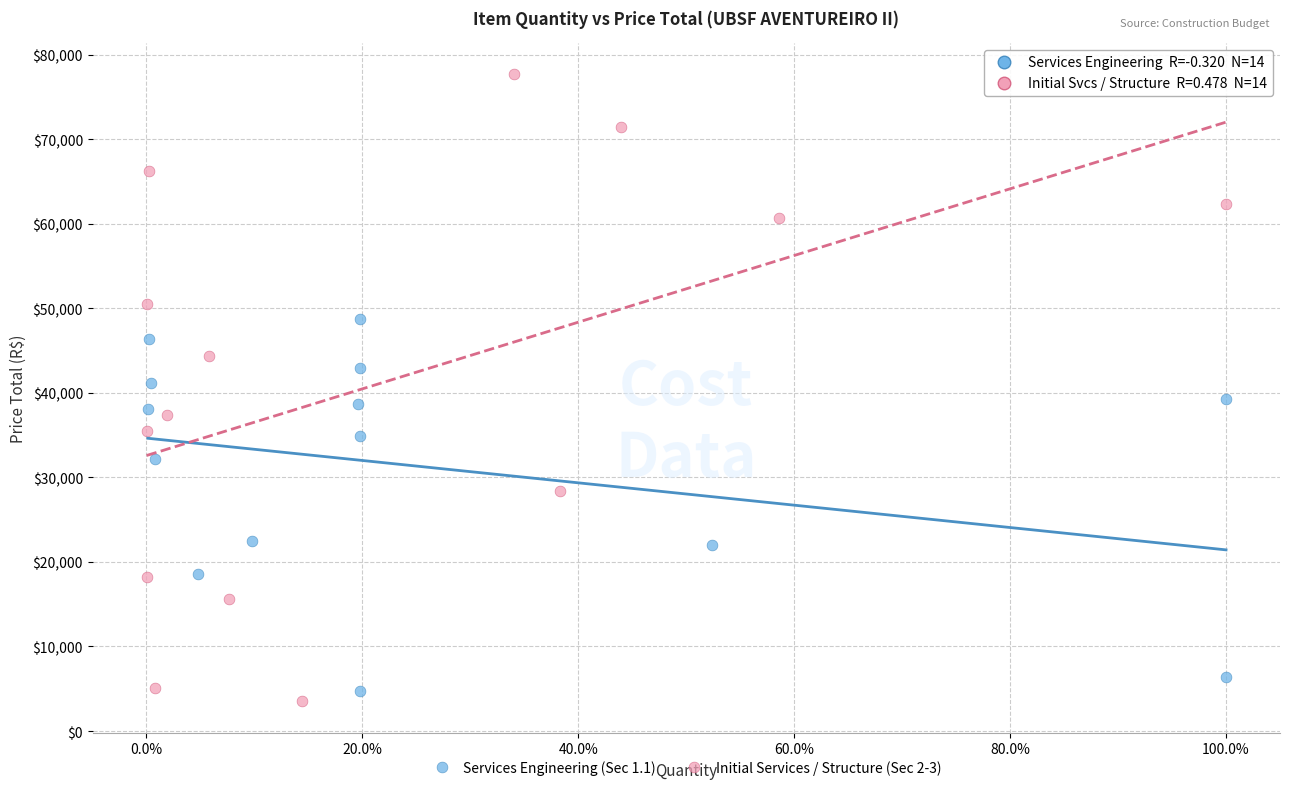

Which series has the largest Y range (max minus min)?

Initial Services / Structure (Sec 2-3)